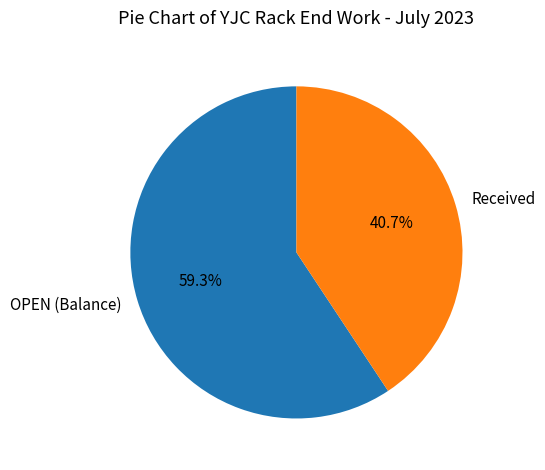

What is the largest slice in the pie chart?

OPEN (Balance)